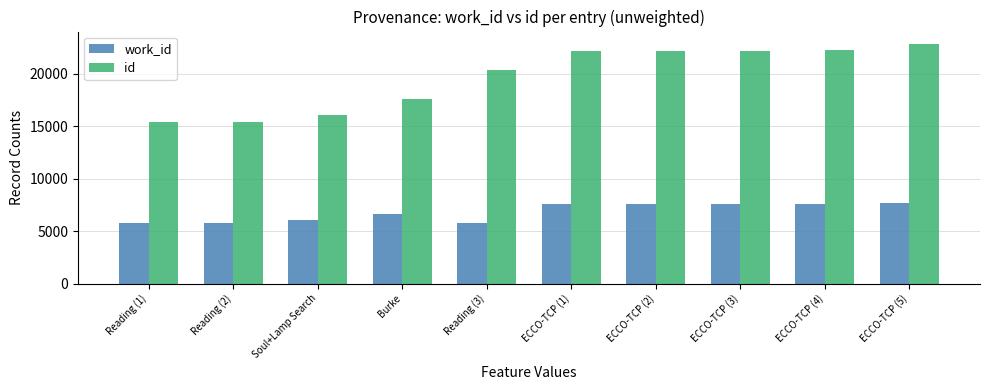

Between Reading (3) and ECCO-TCP (2), which series saw the biggest shift?

id